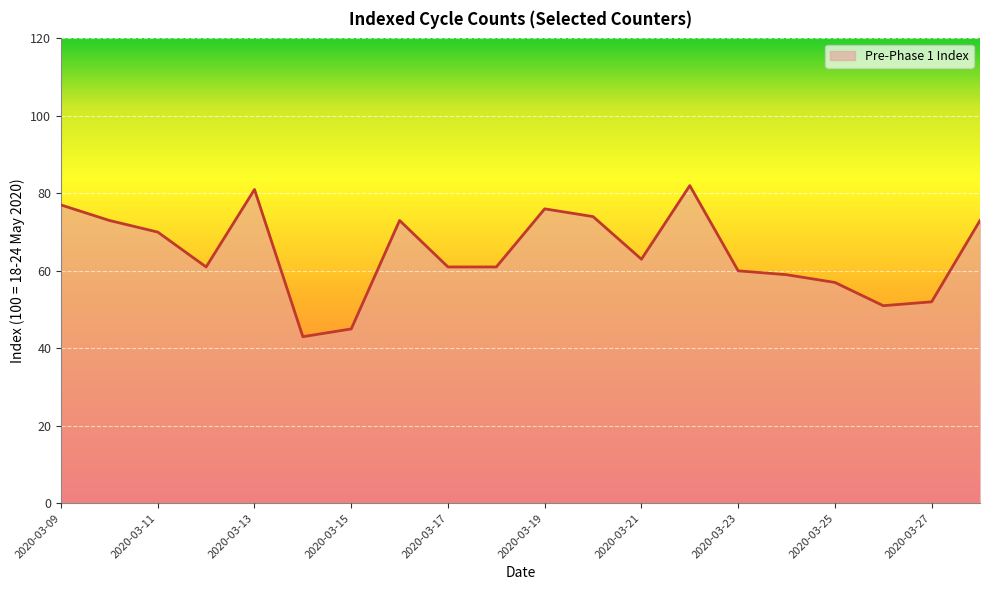

What is the difference between the maximum and minimum values?

39